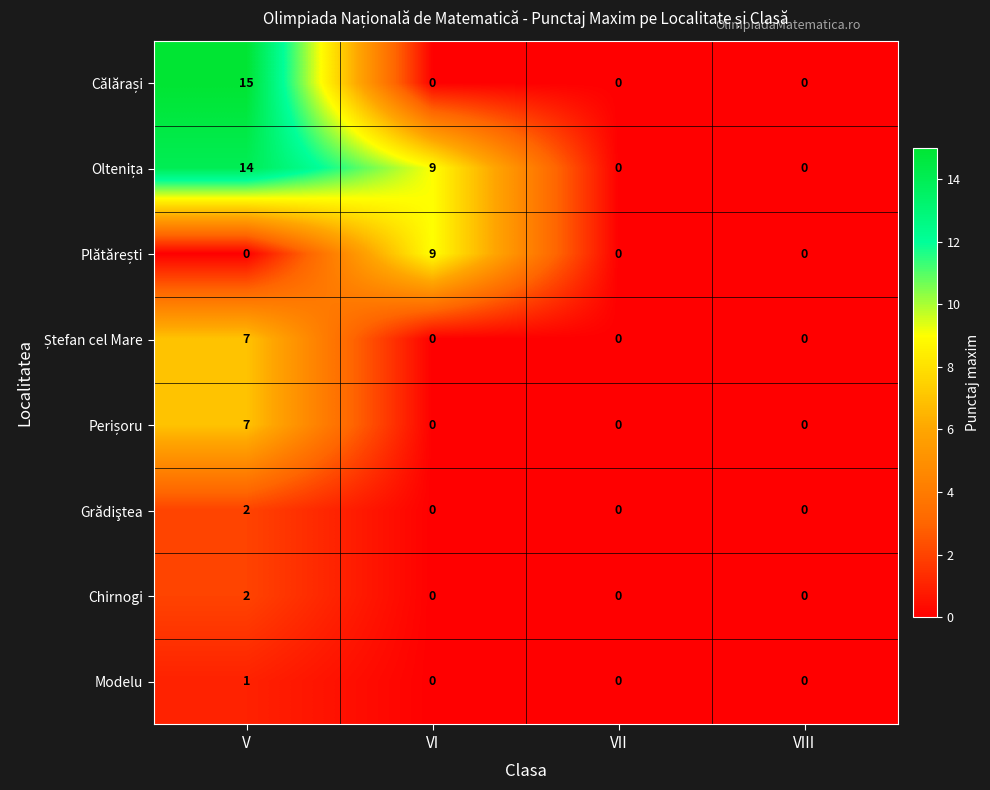

The Chirnogi series shows 0 at VII. True or false?

True